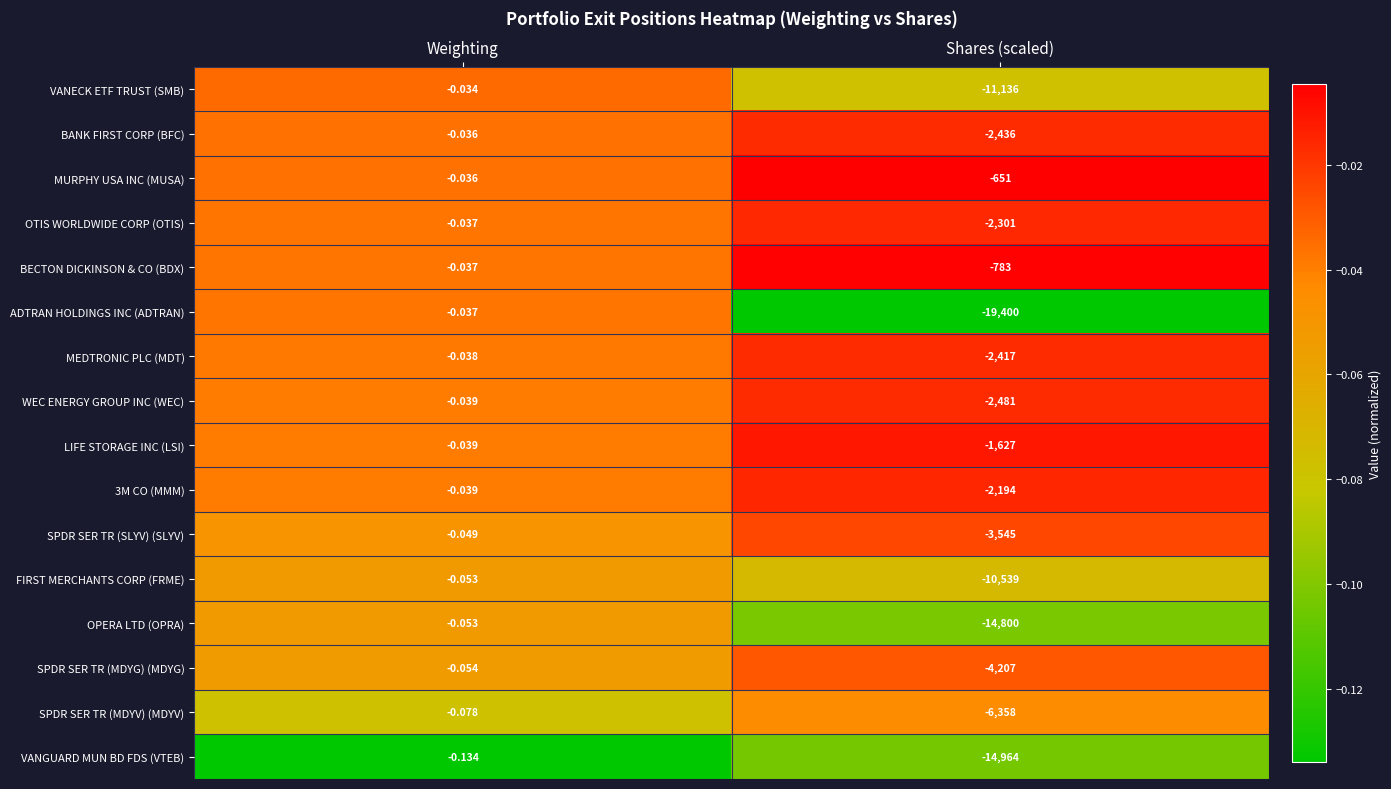

At which label does VANECK ETF TRUST (SMB) reach its peak?

Weighting